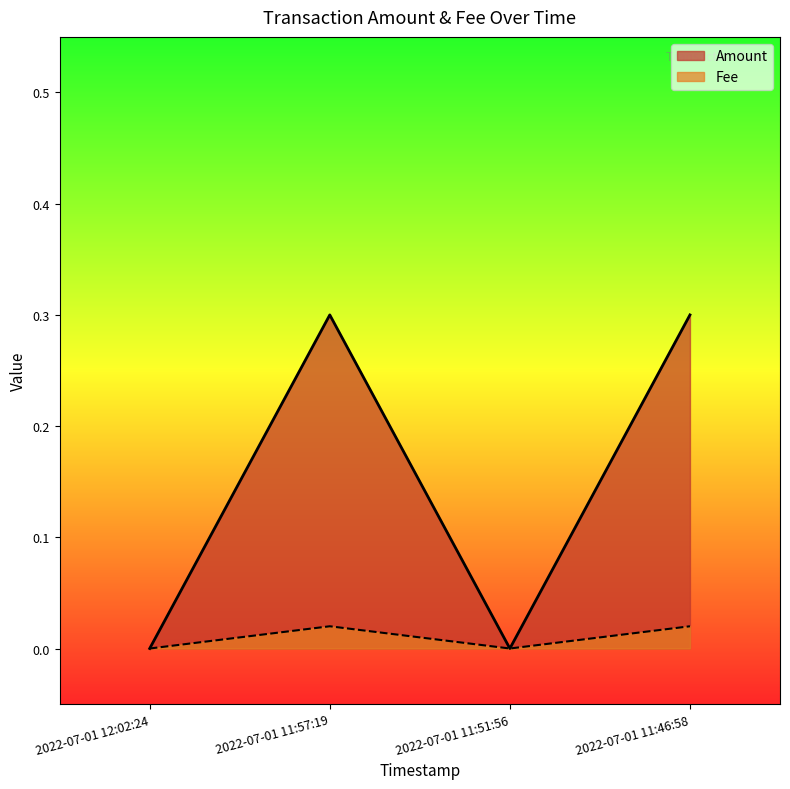

Reading left to right, extract all data points from this chart.

Amount: 2022-07-01 12:02:24=0.0	2022-07-01 11:57:19=0.3	2022-07-01 11:51:56=0.0	2022-07-01 11:46:58=0.3
Fee: 2022-07-01 12:02:24=0.0	2022-07-01 11:57:19=0.0	2022-07-01 11:51:56=0.0	2022-07-01 11:46:58=0.0